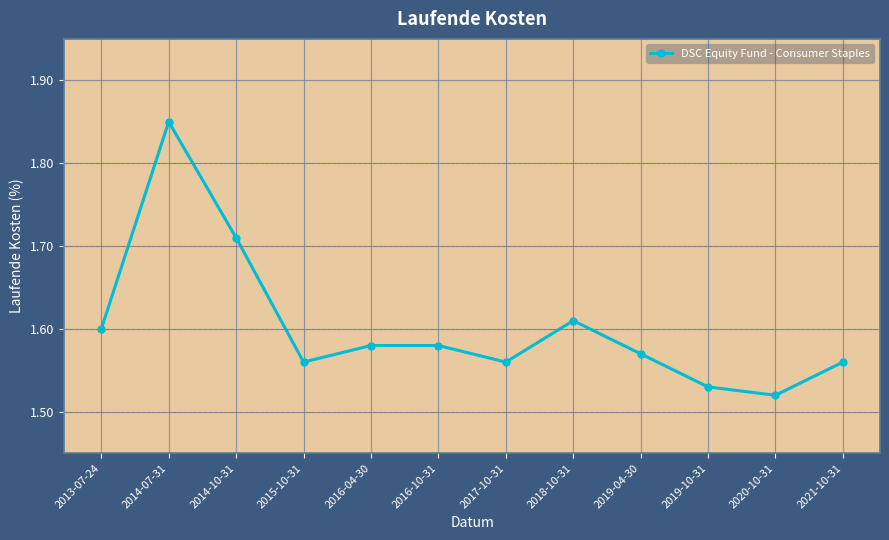

Does the chart have visible grid lines?

Yes